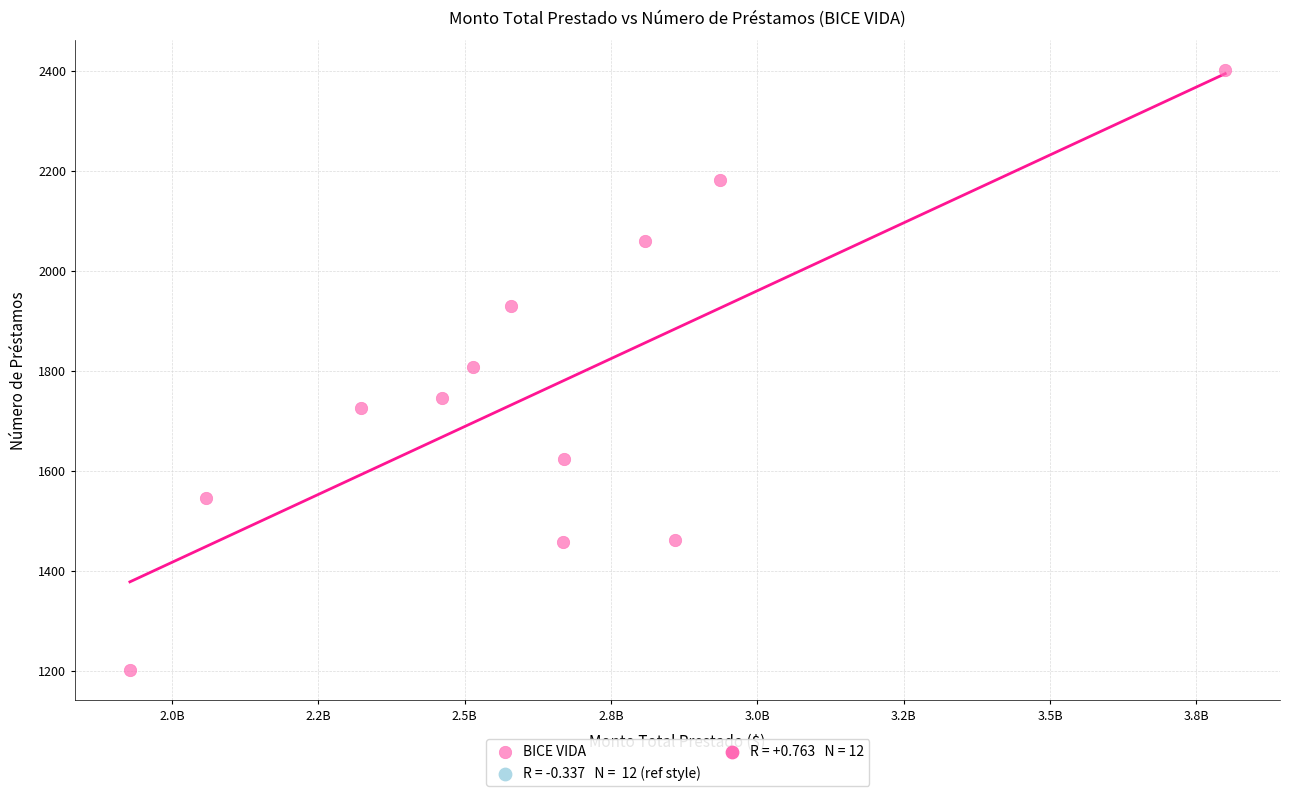

What is the range of Y values (max minus min)?

1201